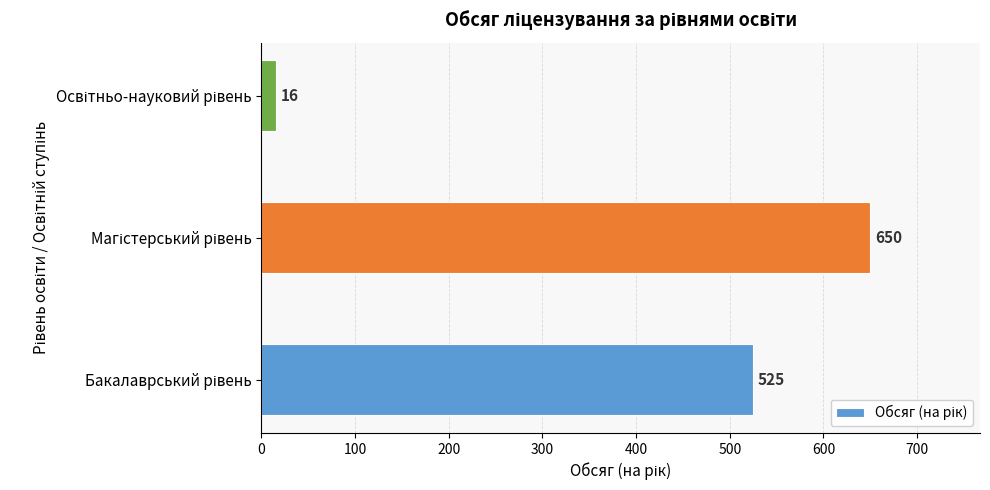

Count the values in the range 16 to 650.

3